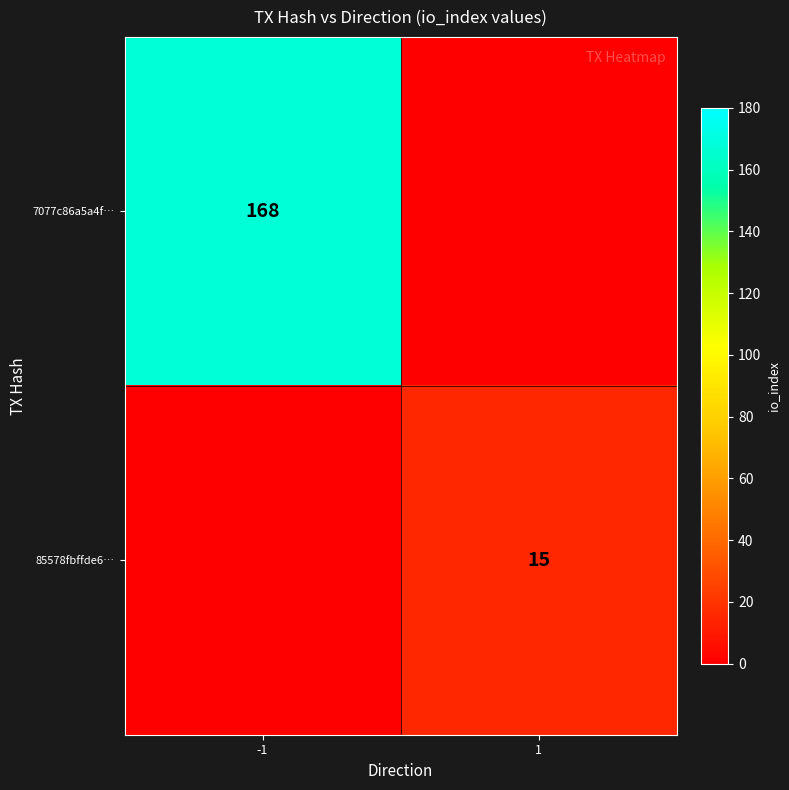

The 85578fbffde6… series shows 15 at 1. True or false?

True